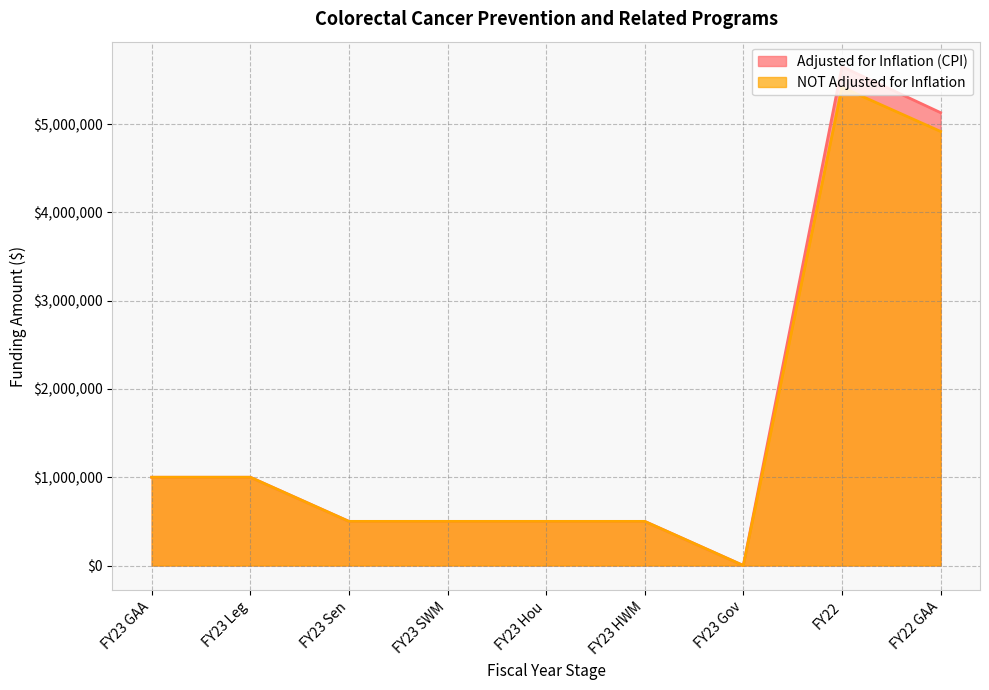

The NOT Adjusted for Inflation series shows 500000 at FY23 HWM. True or false?

True